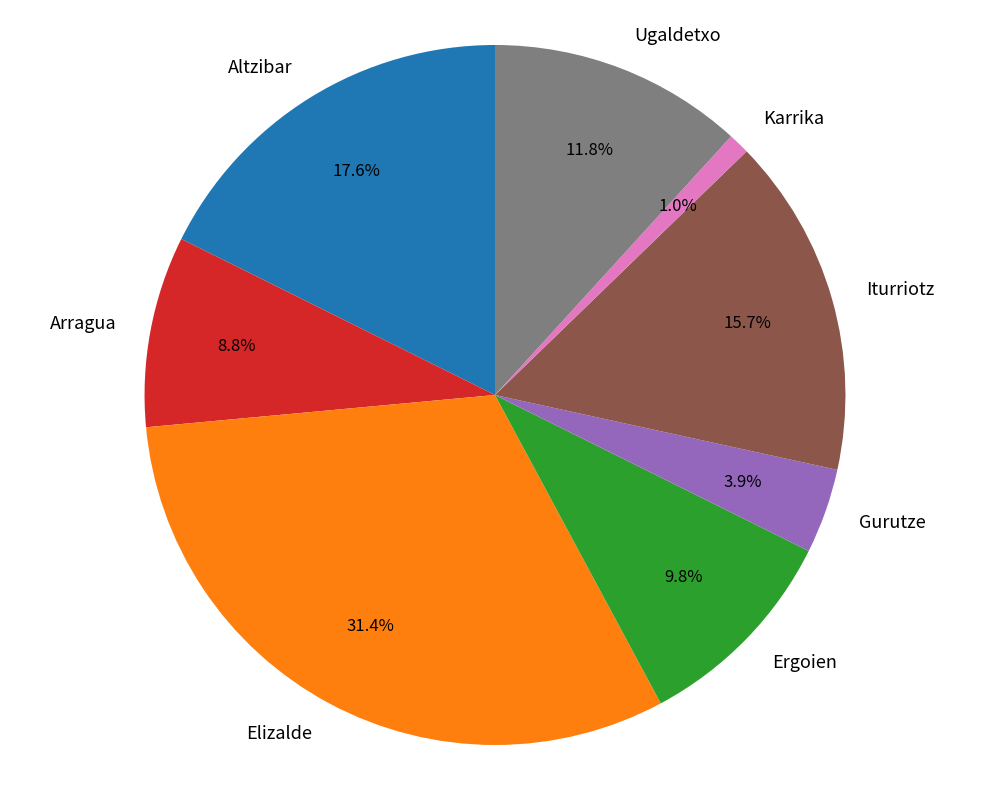

How much of the chart is everything except Elizalde?

68.6%